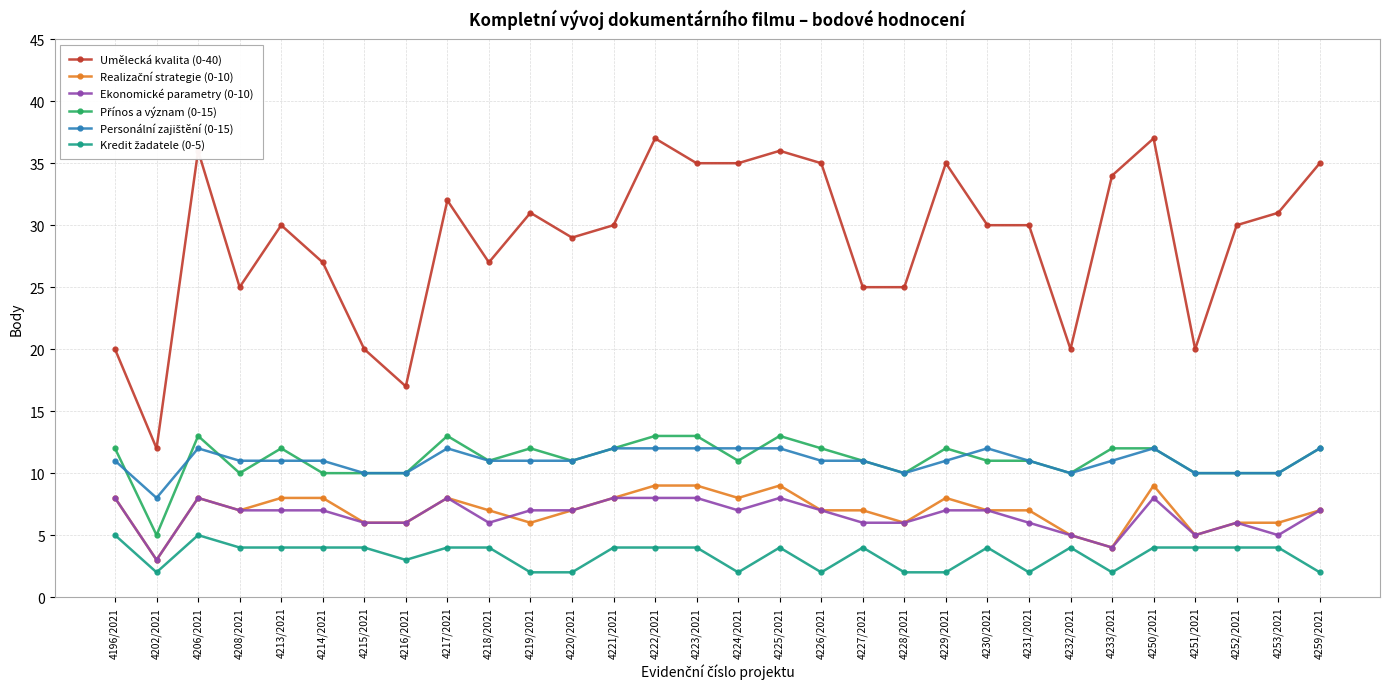

What is the label of the 15th point from the left?

4223/2021